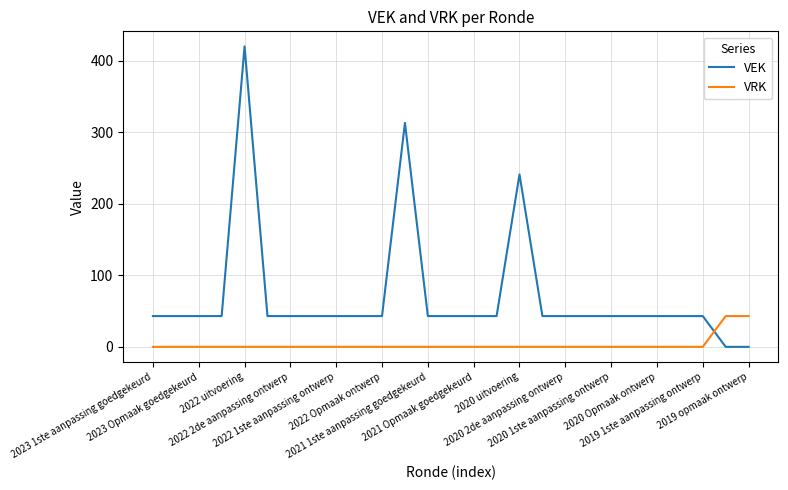

Which series has the largest range (max minus min)?

VEK